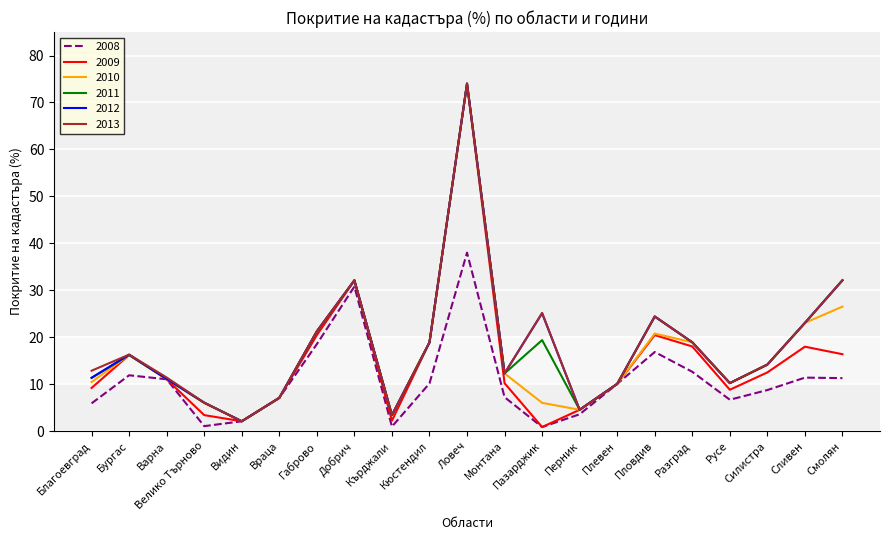

True or false: 2011 has more than 0 interior local peaks.

True